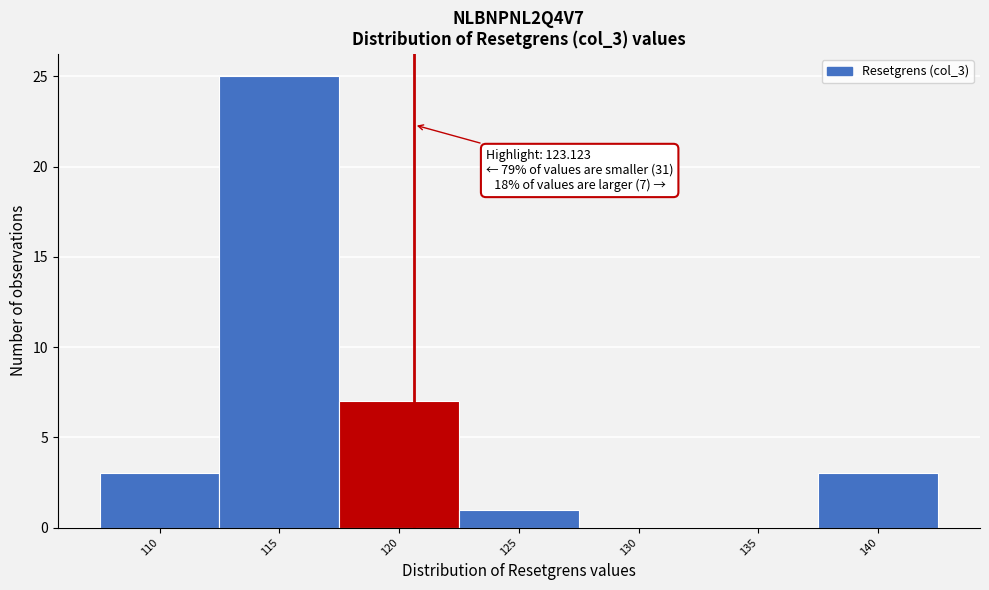

Reading right to left, list all the values displayed in this chart.

140=3	135=0	130=0	125=1	120=7	115=25	110=3